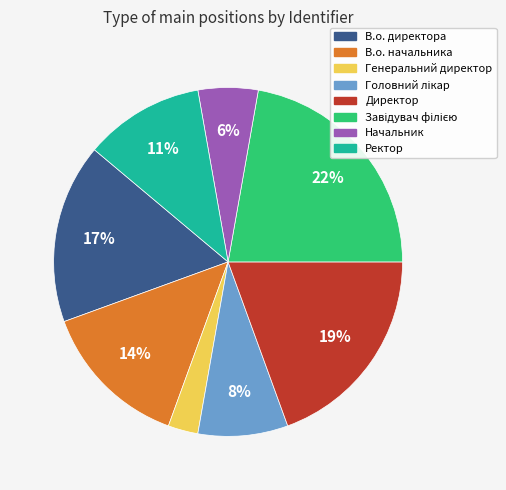

Is it true that Директор is 19% of the pie?

True